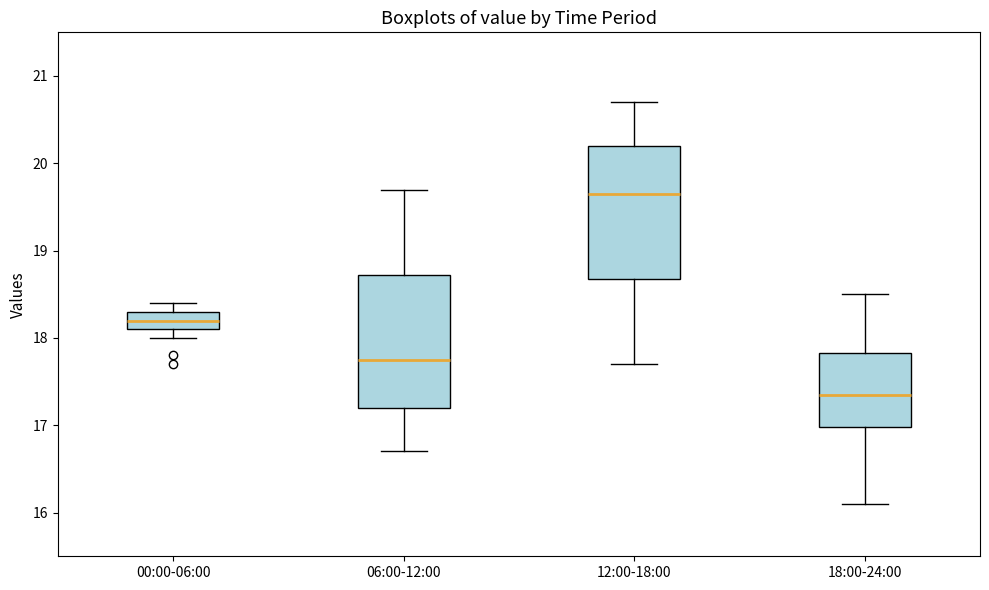

Reading left to right, read every box against the y-axis: the position of its median line, the range the box covers, and the ends of its whiskers. The values are not printed on the chart, so give them approximately, as read against the axis.

00:00-06:00: median 18.2, box 18.1 to 18.3, whiskers 18.0 to 18.4
06:00-12:00: median 17.8, box 17.2 to 18.7, whiskers 16.7 to 19.7
12:00-18:00: median 19.7, box 18.7 to 20.2, whiskers 17.7 to 20.7
18:00-24:00: median 17.4, box 17.0 to 17.8, whiskers 16.1 to 18.5